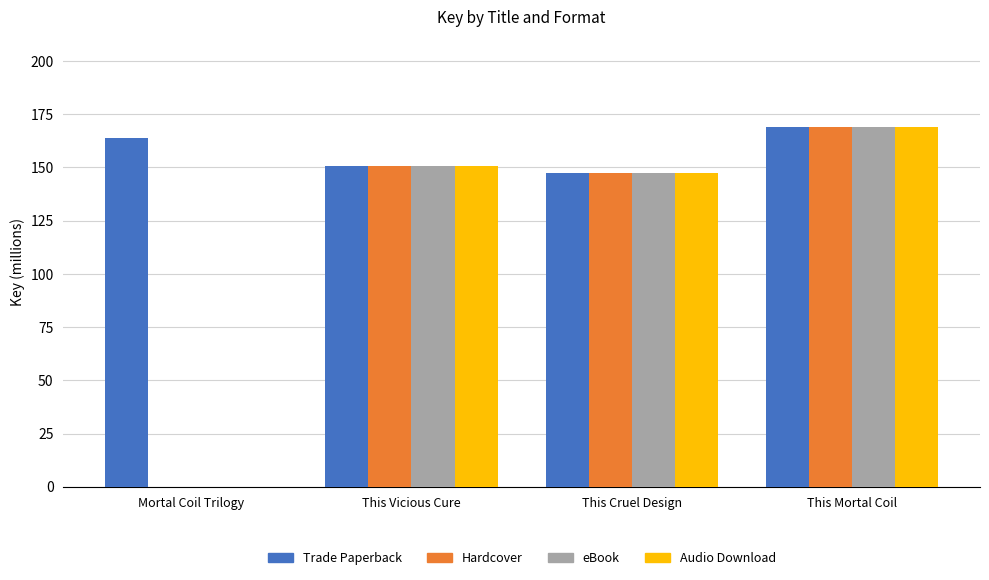

Is it true that eBook equals 60.5 at This Cruel Design?

False